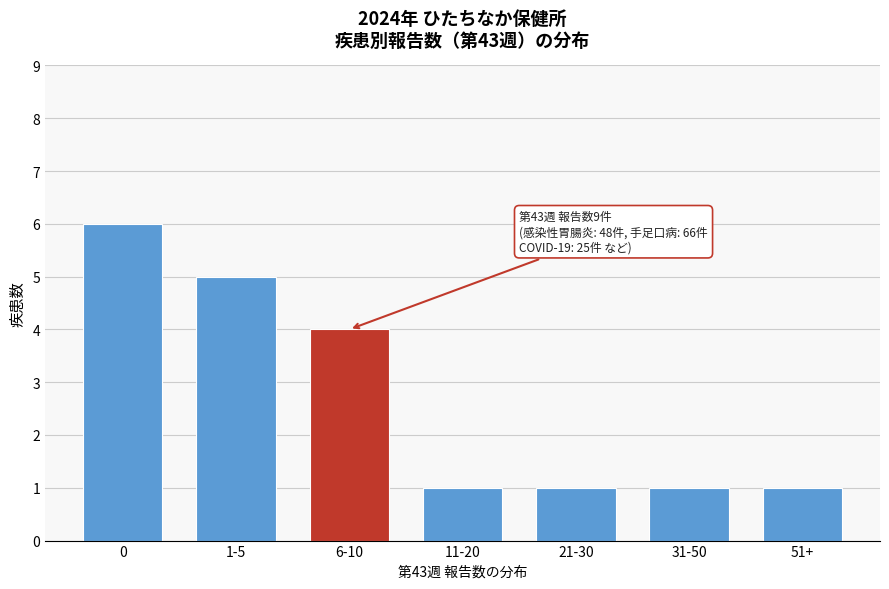

Reading left to right, transcribe all the data shown in this chart.

6	5	4	1	1	1	1